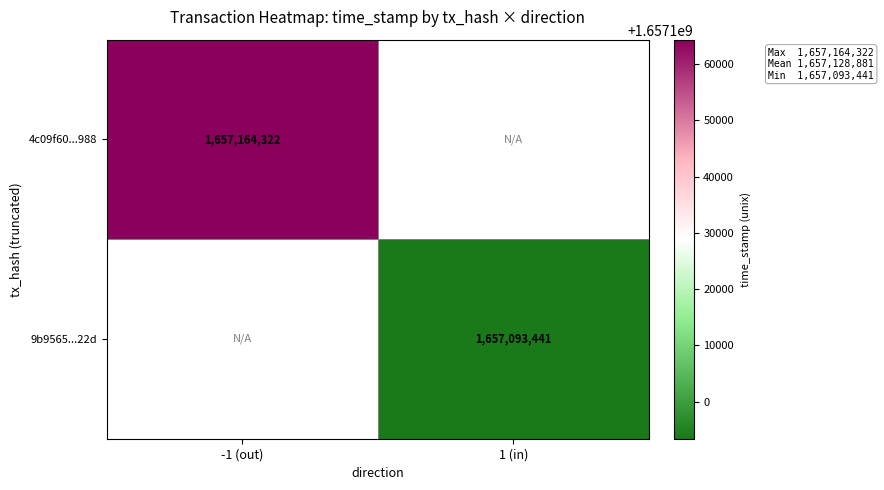

True or false: 4c09f60...988 has a value of 1657164322 at -1 (out).

True